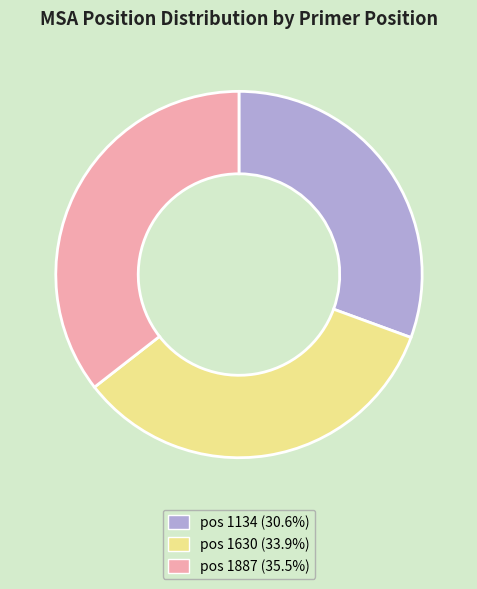

Is there a majority slice in this chart?

No